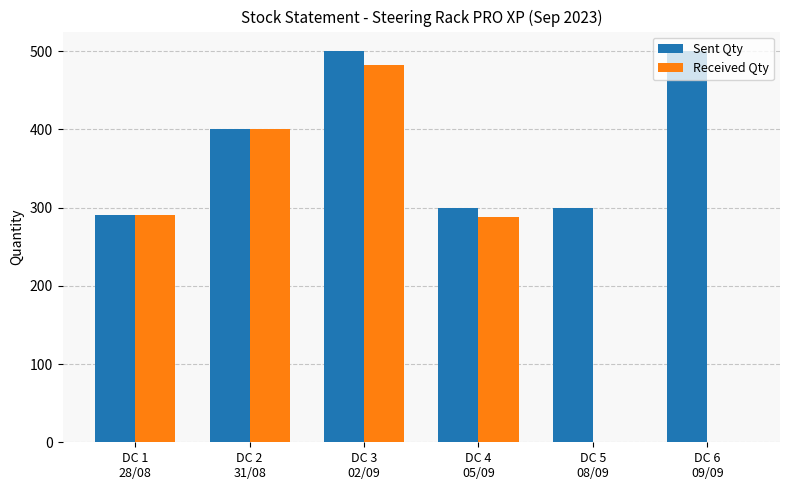

What is the highest value of the Received Qty series?

482